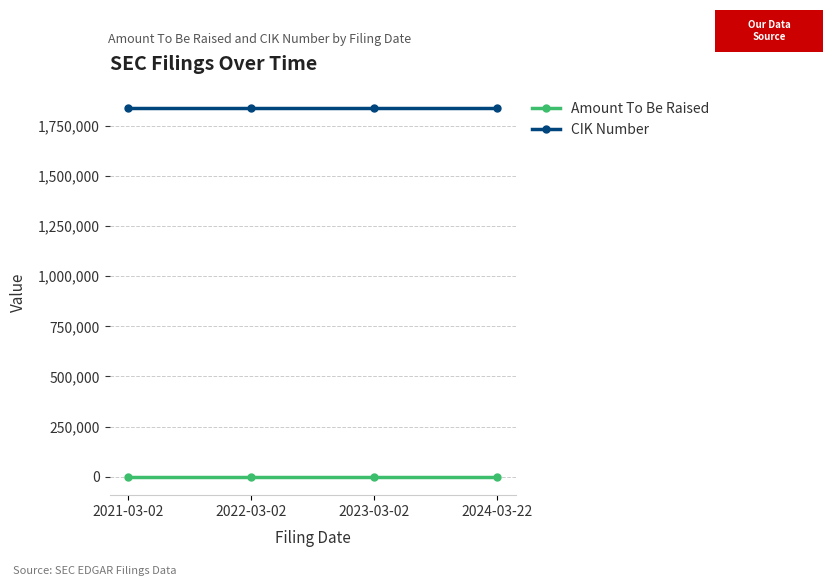

List the series in order of their peak value, highest first.

CIK Number, Amount To Be Raised